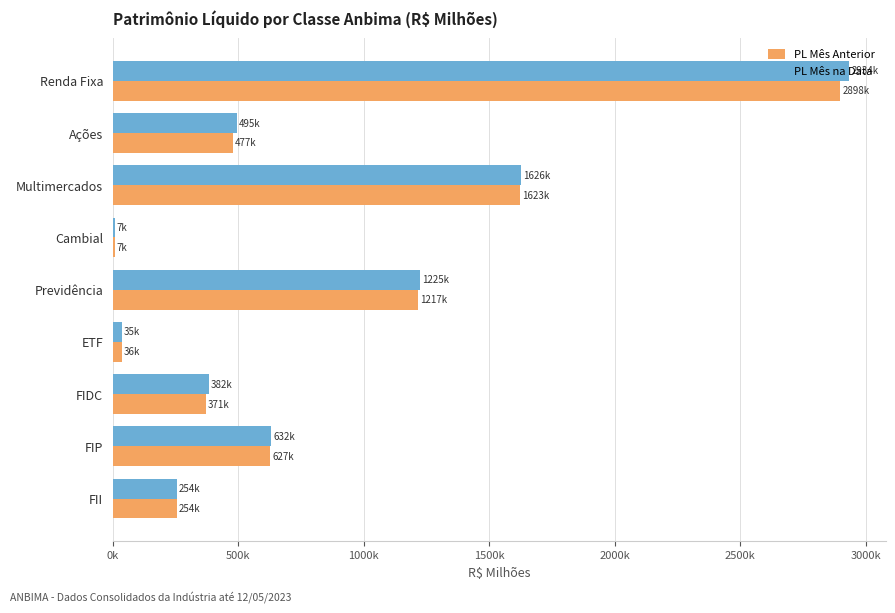

What is the difference between the maximum and minimum values in the PL Mês na Data series?

2927250.0